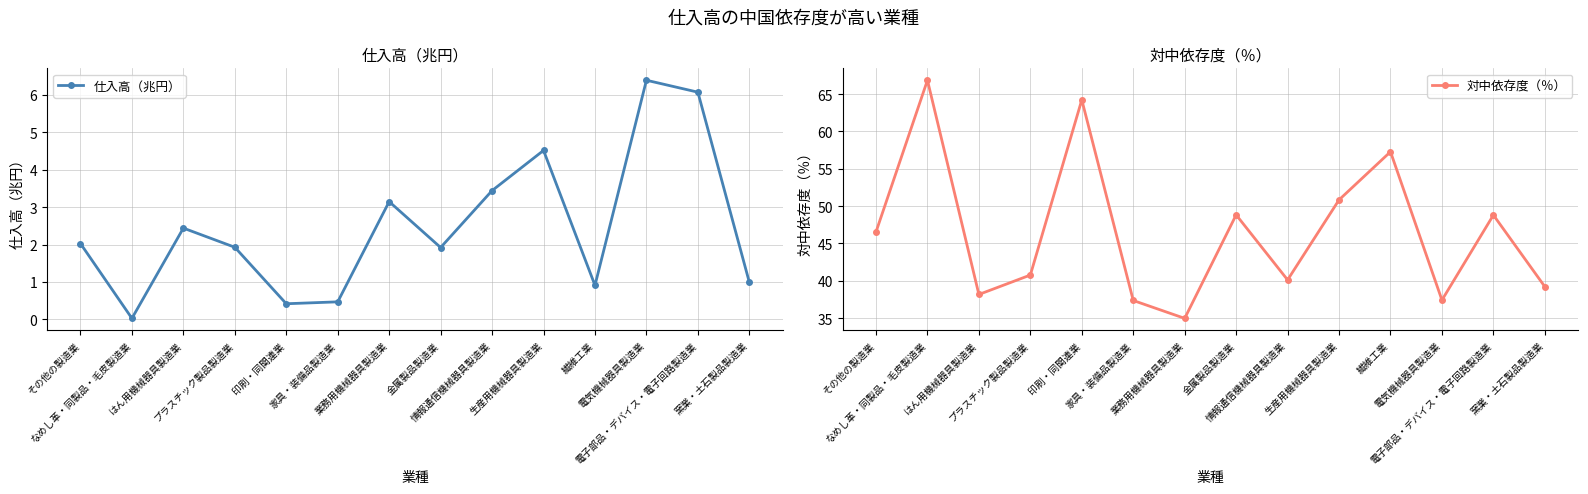

What is the maximum value for 対中依存度（％）?

66.8